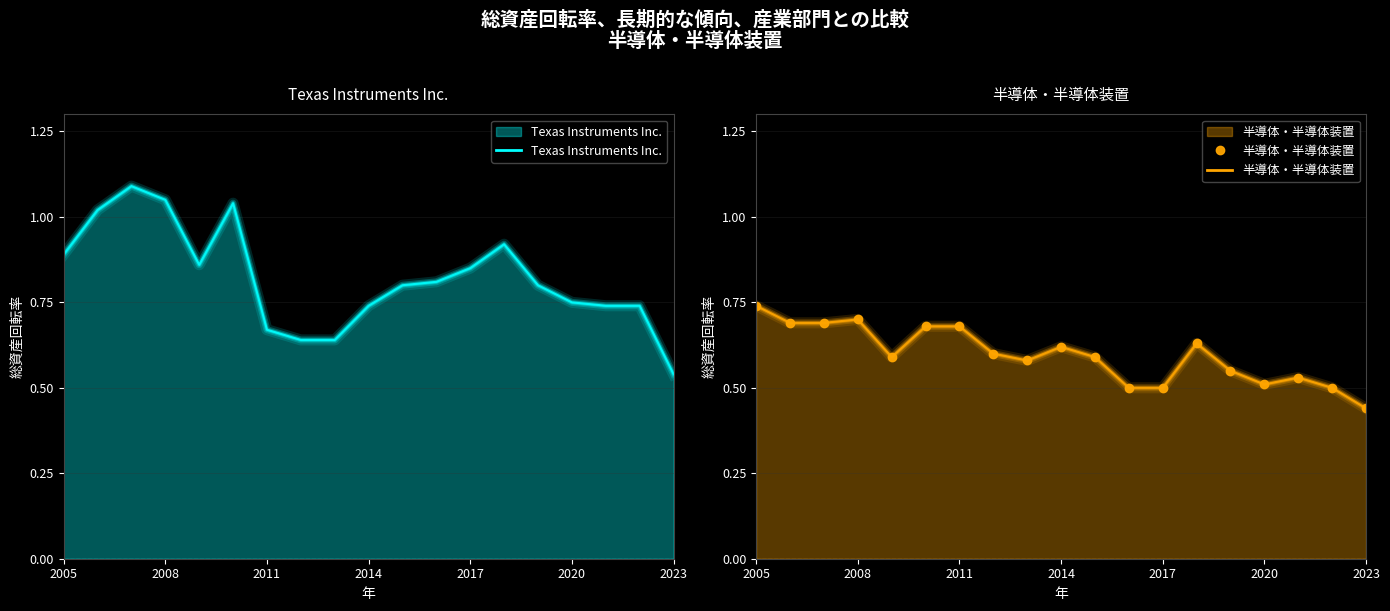

The value of Texas Instruments Inc. at 2014 is 1.2. True or false?

False